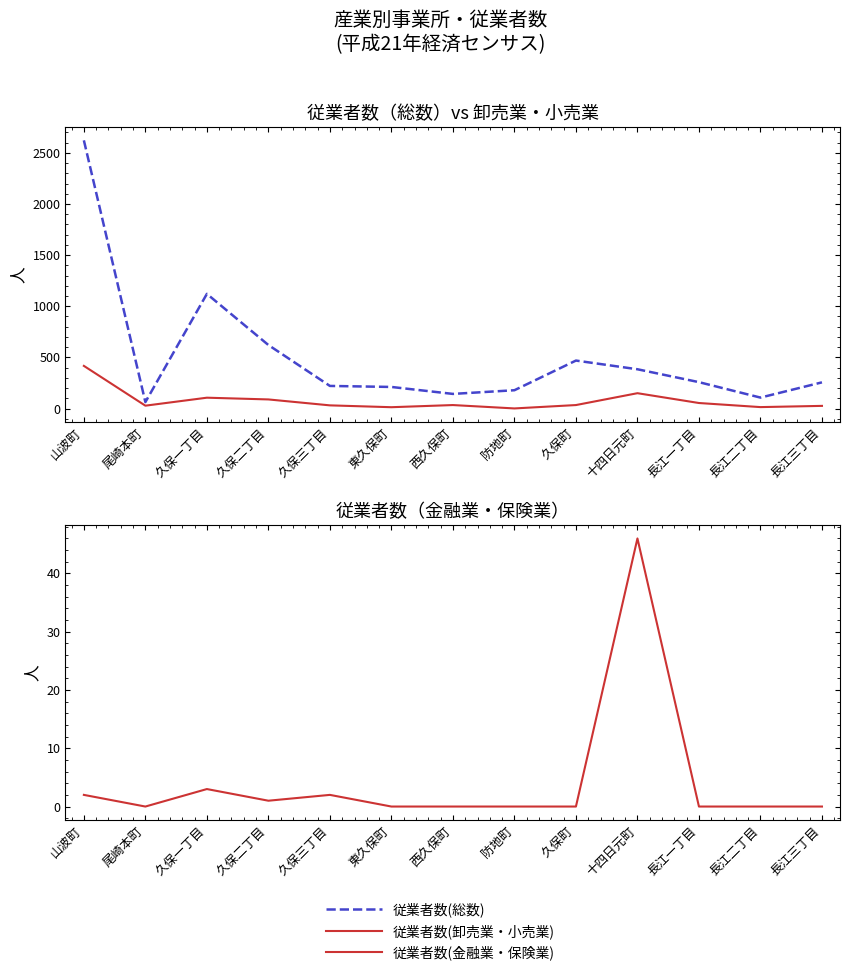

At how many categories does at least one series exceed 1597?

1